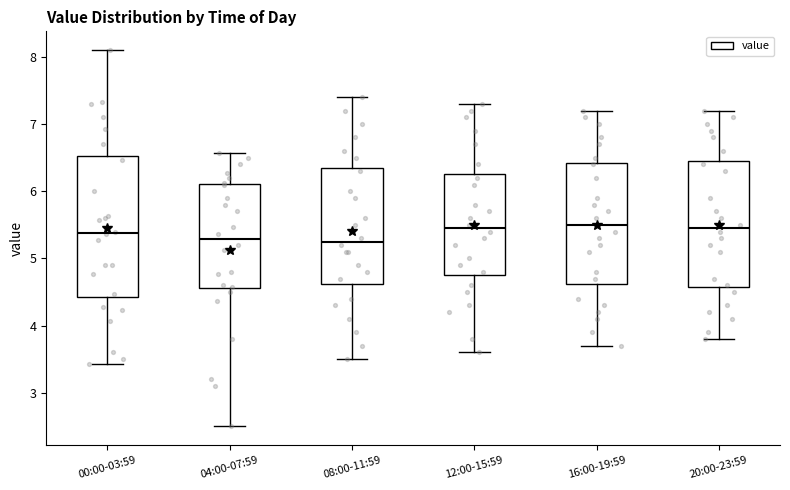

Reading left to right, read every box against the y-axis: the position of its median line, the range the box covers, and the ends of its whiskers. The values are not printed on the chart, so give them approximately, as read against the axis.

00:00-03:59: median 5.4, box 4.4 to 6.5, whiskers 3.4 to 8.1
04:00-07:59: median 5.3, box 4.6 to 6.1, whiskers 2.5 to 6.6
08:00-11:59: median 5.3, box 4.6 to 6.4, whiskers 3.5 to 7.4
12:00-15:59: median 5.5, box 4.8 to 6.3, whiskers 3.6 to 7.3
16:00-19:59: median 5.5, box 4.6 to 6.4, whiskers 3.7 to 7.2
20:00-23:59: median 5.5, box 4.6 to 6.5, whiskers 3.8 to 7.2